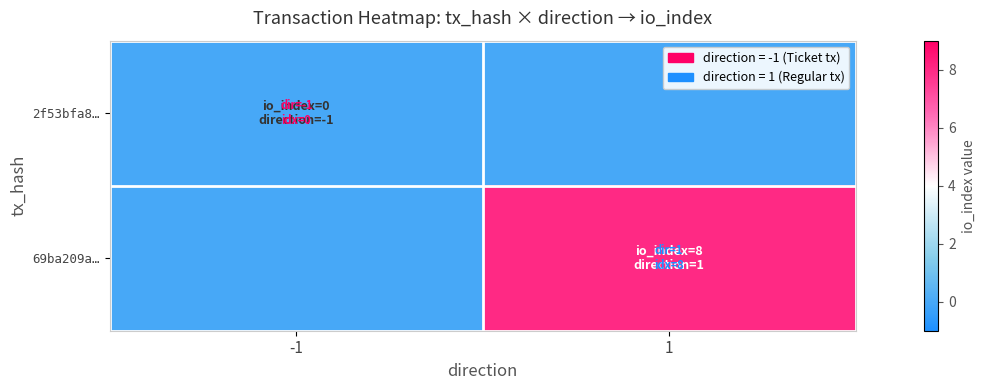

What is the greatest value displayed?

8